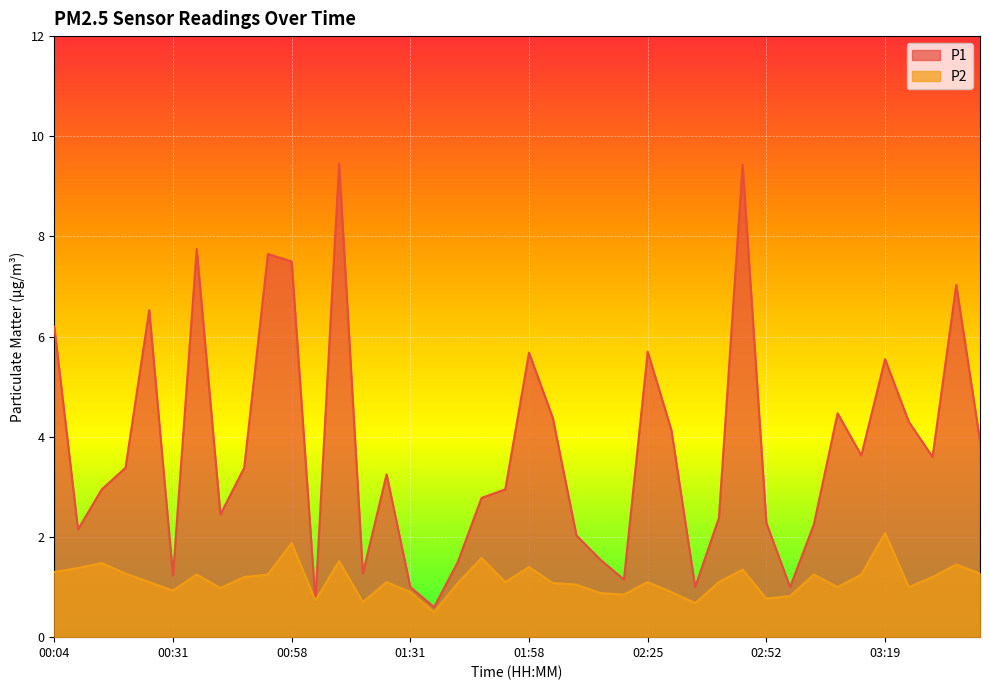

The P1 series shows 6.2 at 00:04. True or false?

True